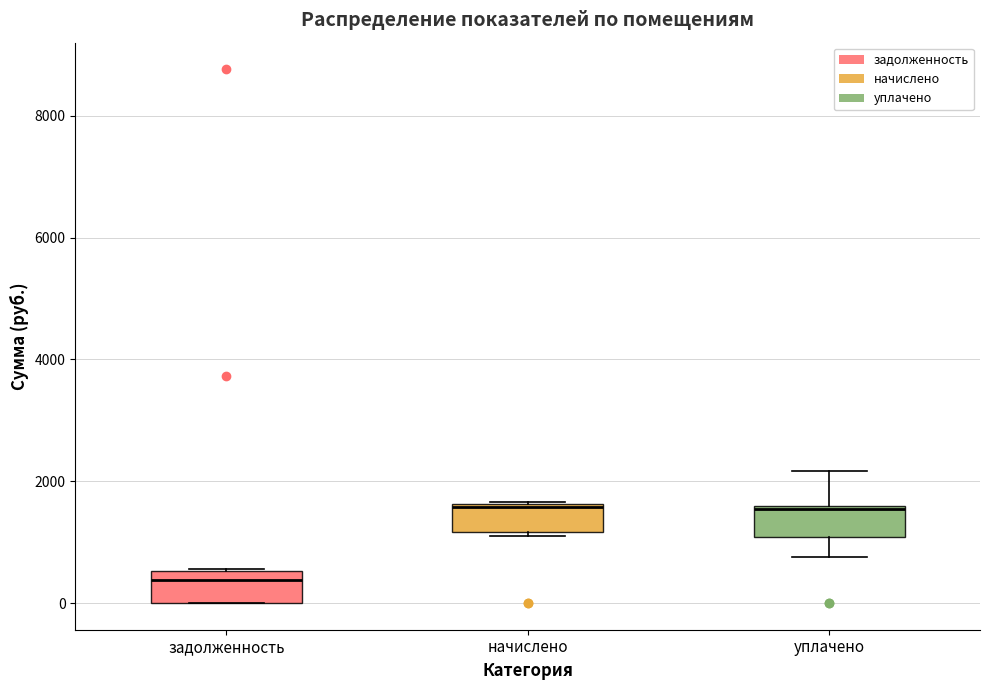

Where does the median line of the box for задолженность sit on the y-axis? The values are not printed on the chart, so give them approximately, as read against the axis.

400